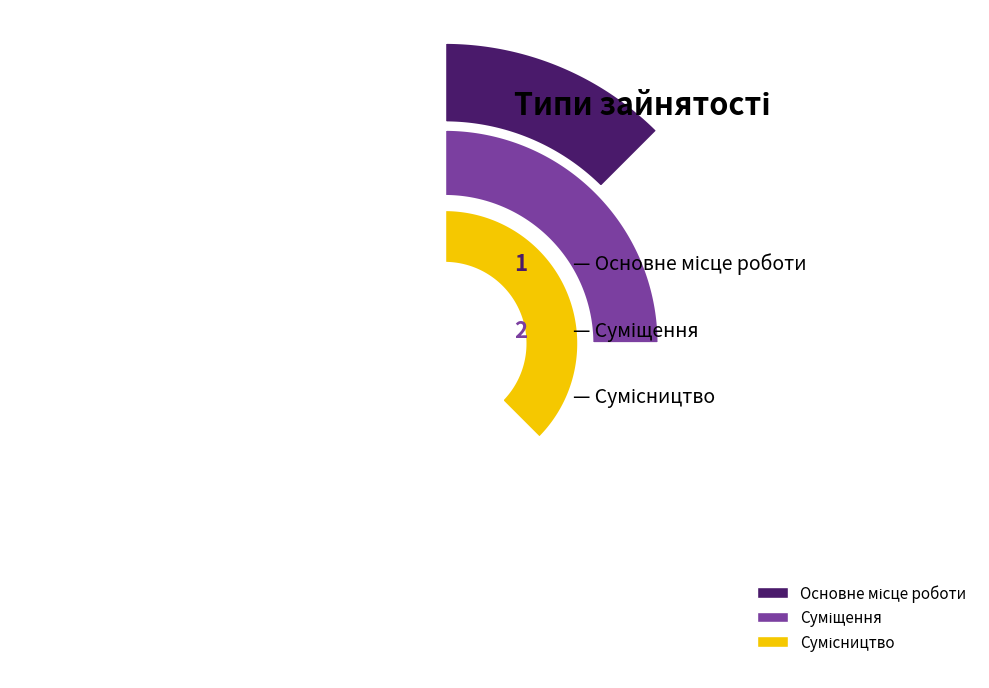

Rank the categories by value from lowest to highest.

Основне місце роботи, Суміщення, Сумісництво